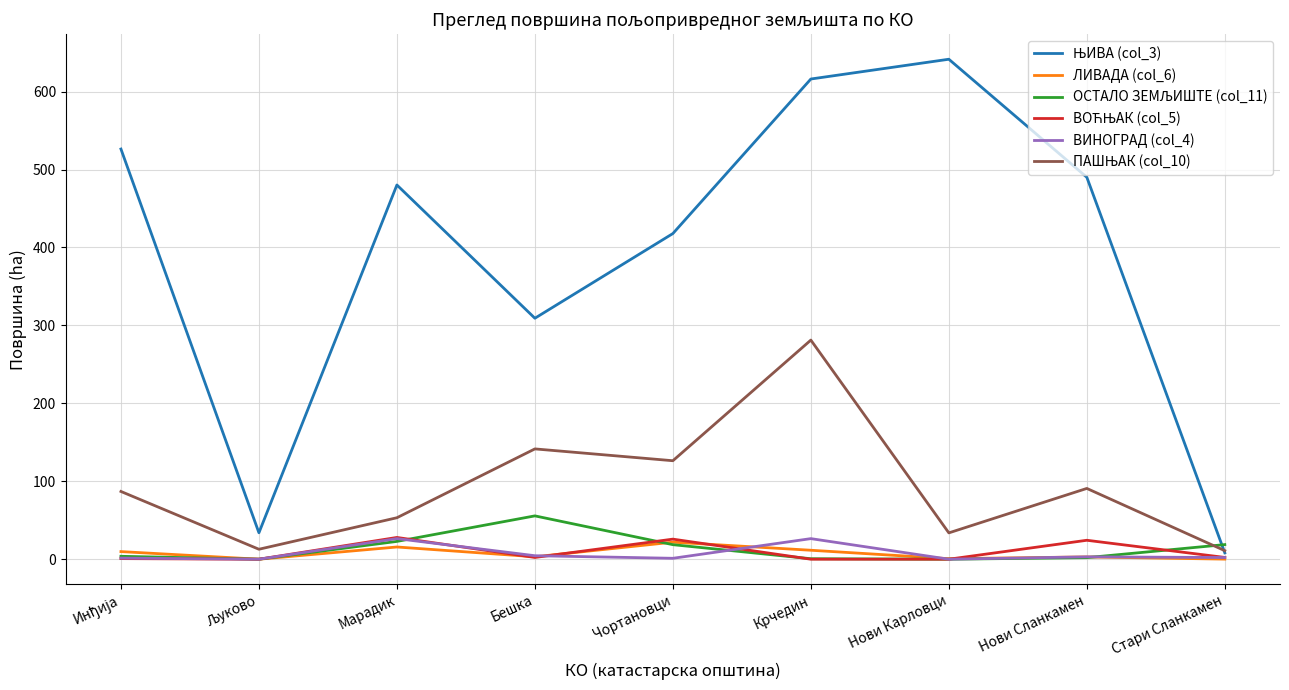

At which category is the sum across all series the highest?

Крчедин